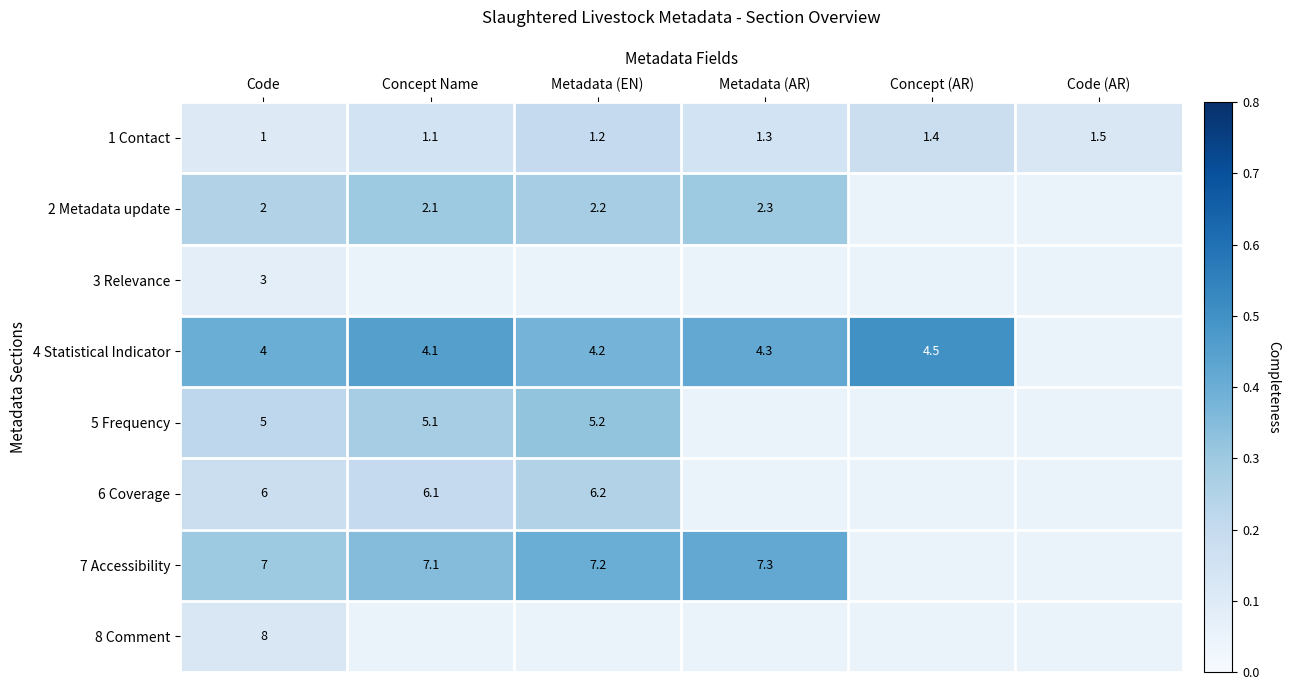

What is the sum of all 5 Frequency values?

1.0